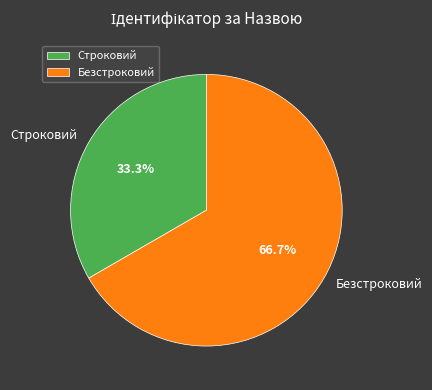

Is the sum of Строковий and Безстроковий greater than half?

Yes